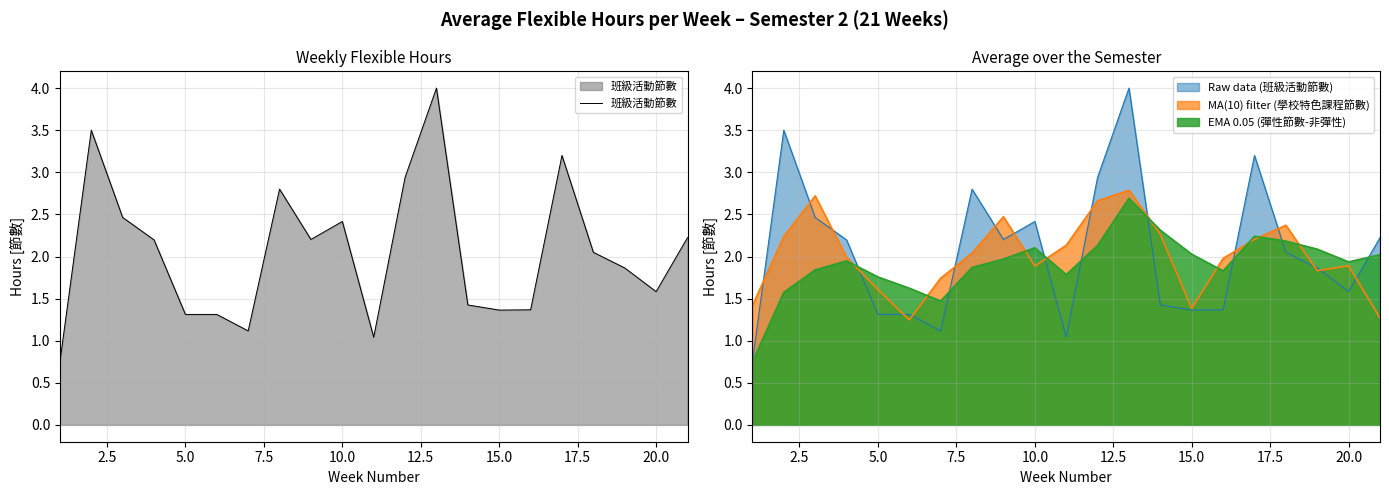

The value of 班級活動節數 at 10.0 is 2.4. True or false?

True